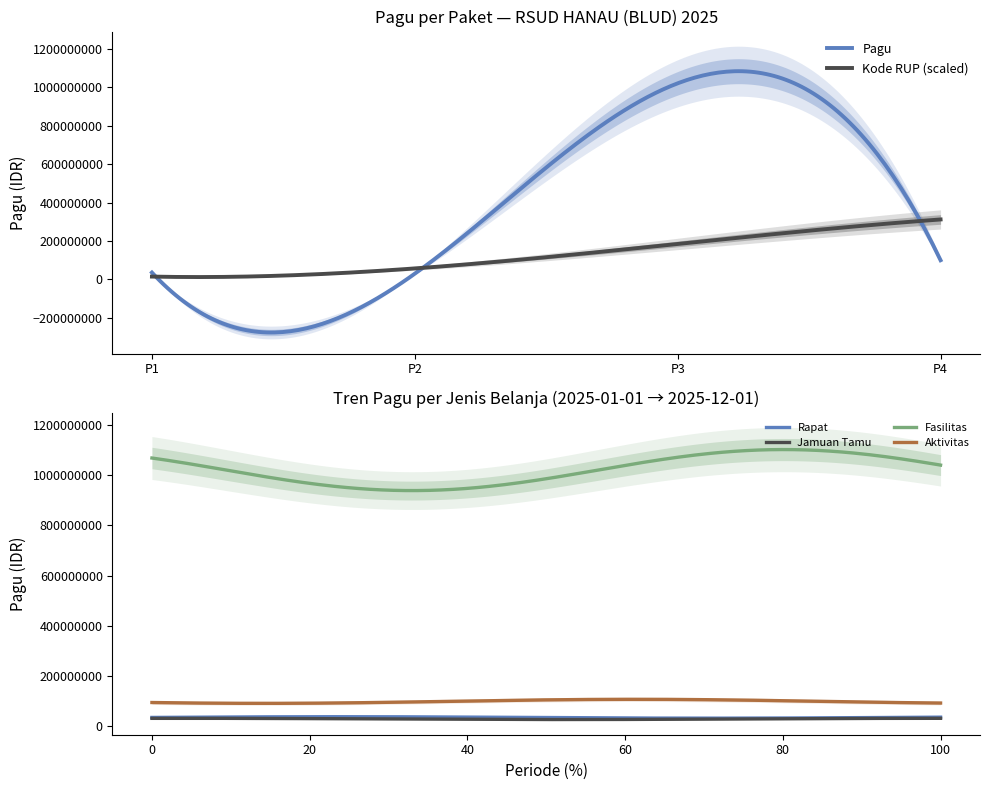

True or false: Rapat and Aktivitas cross at least once.

False